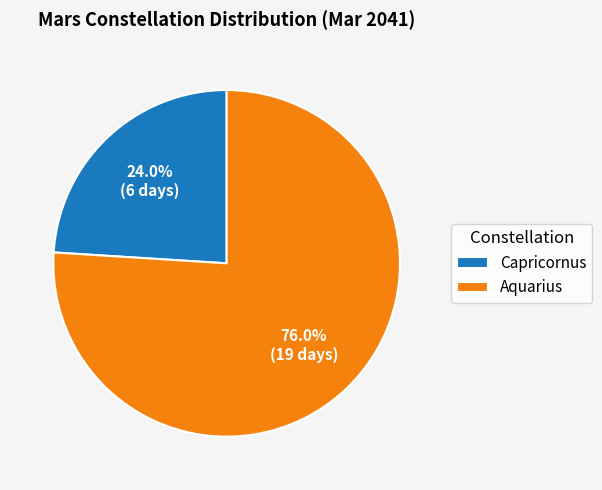

What portion of the pie excludes Capricornus?

76.0%